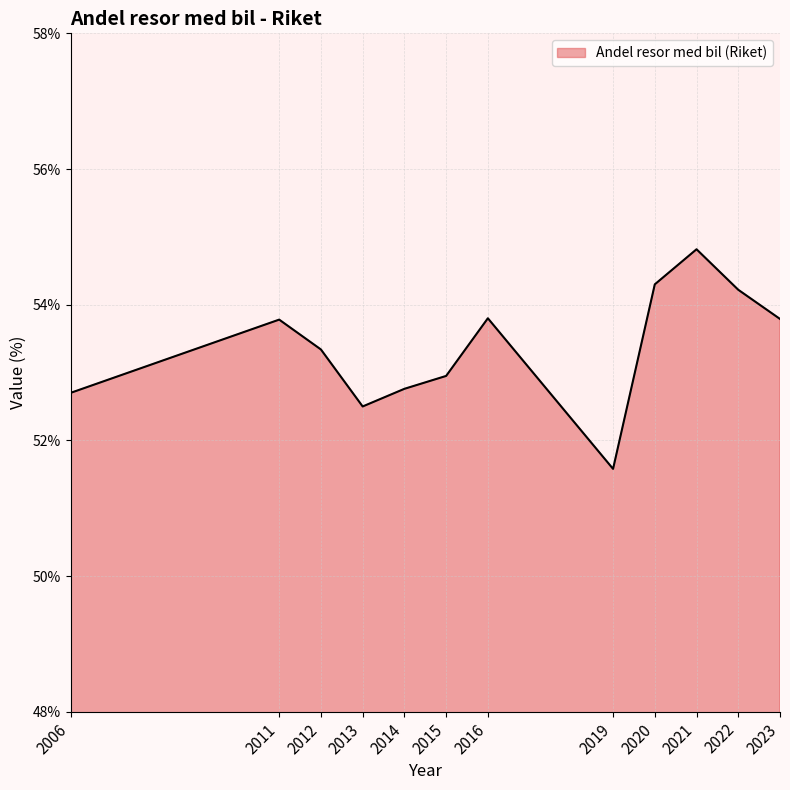

At which category does the chart reach its minimum across all series?

2019